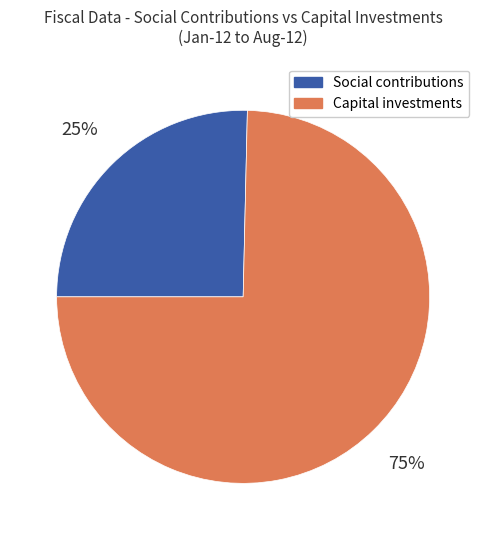

Which slice is the largest?

Capital investments